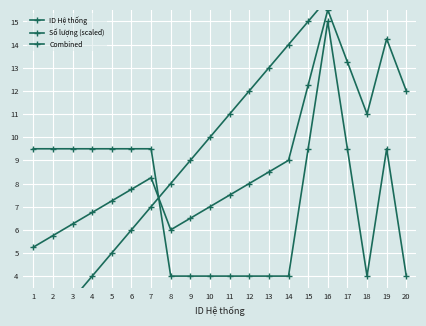

The ID Hệ thống series shows 7.0 at 7. True or false?

True